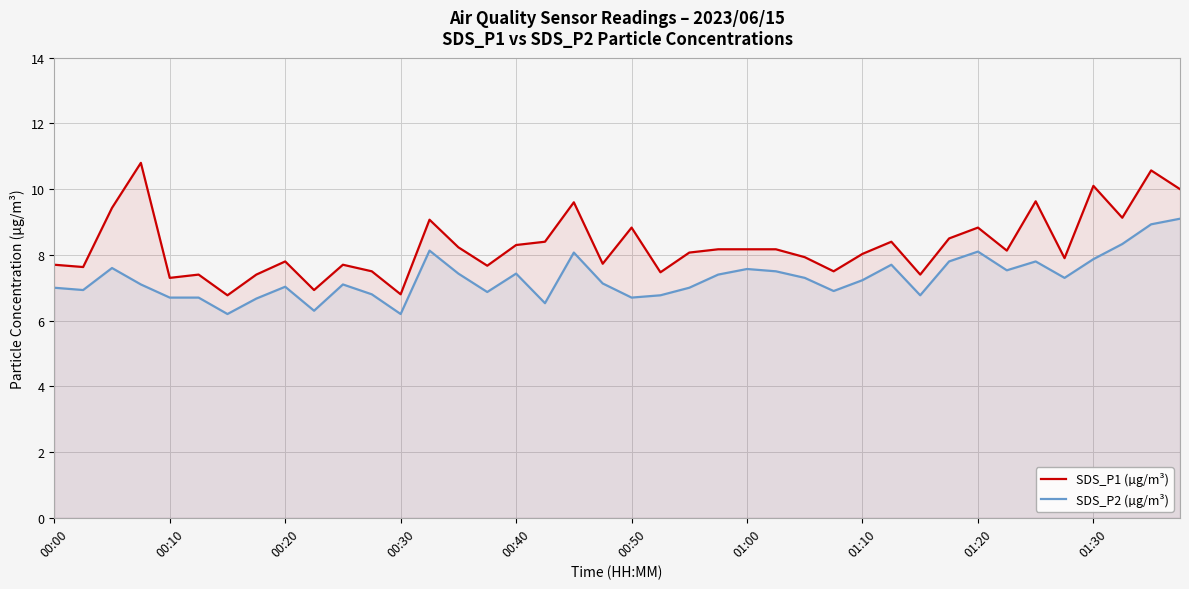

List the series in order of their peak value, lowest first.

SDS_P2 (µg/m³), SDS_P1 (µg/m³)